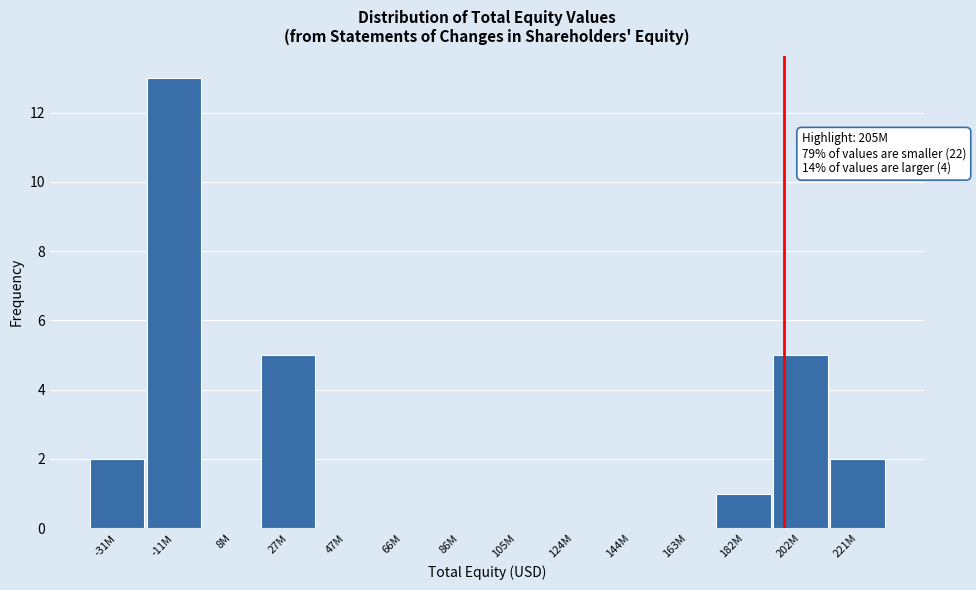

Reading right to left, transcribe all the data shown in this chart.

221M=2	202M=5	182M=1	163M=0	144M=0	124M=0	105M=0	86M=0	66M=0	47M=0	27M=5	8M=0	-11M=13	-31M=2